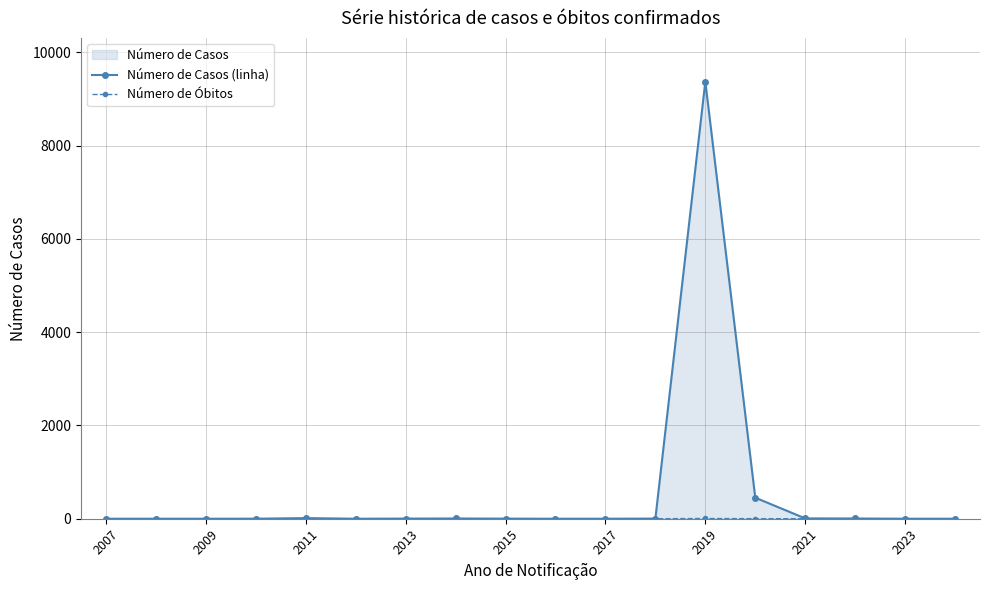

At which category does Número de Óbitos reach its first local peak?

2019